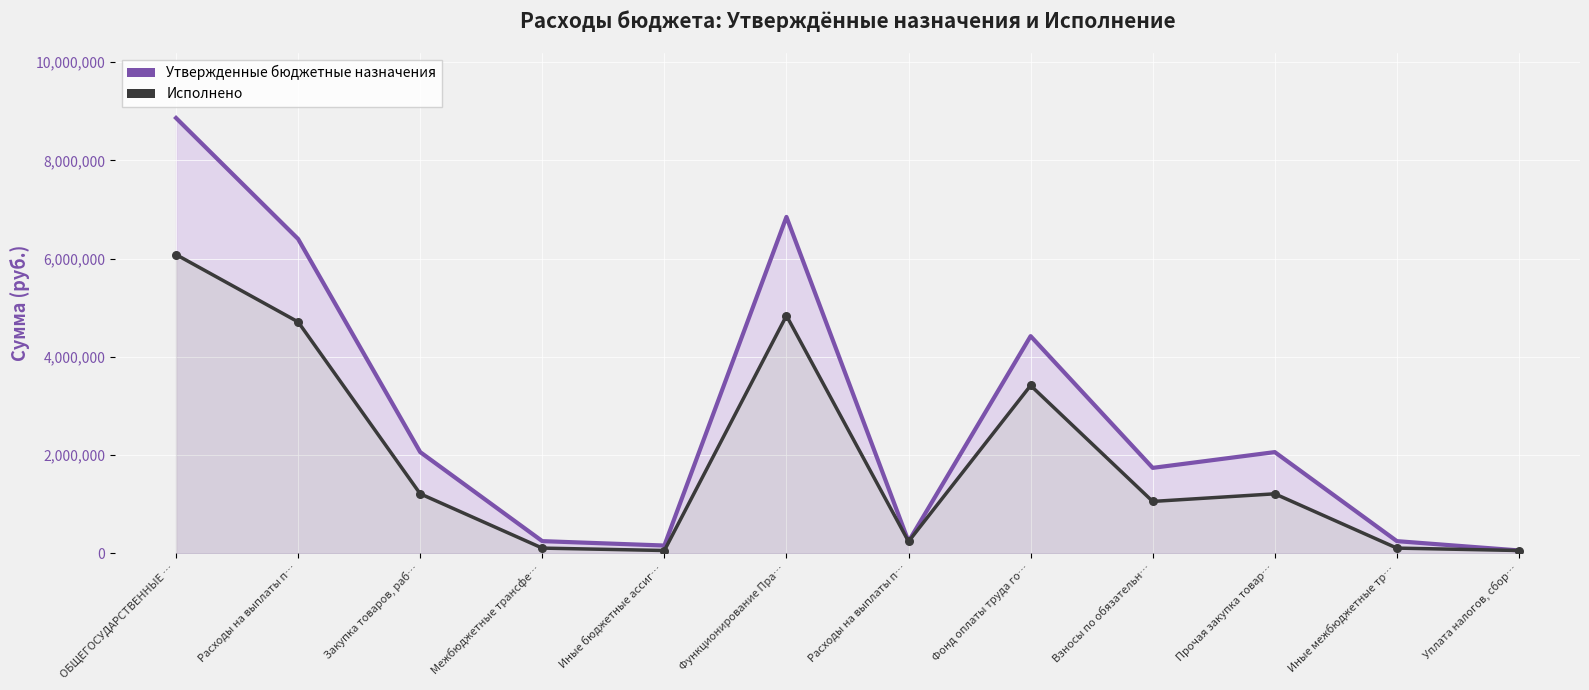

At how many categories does at least one series exceed 5404503?

3